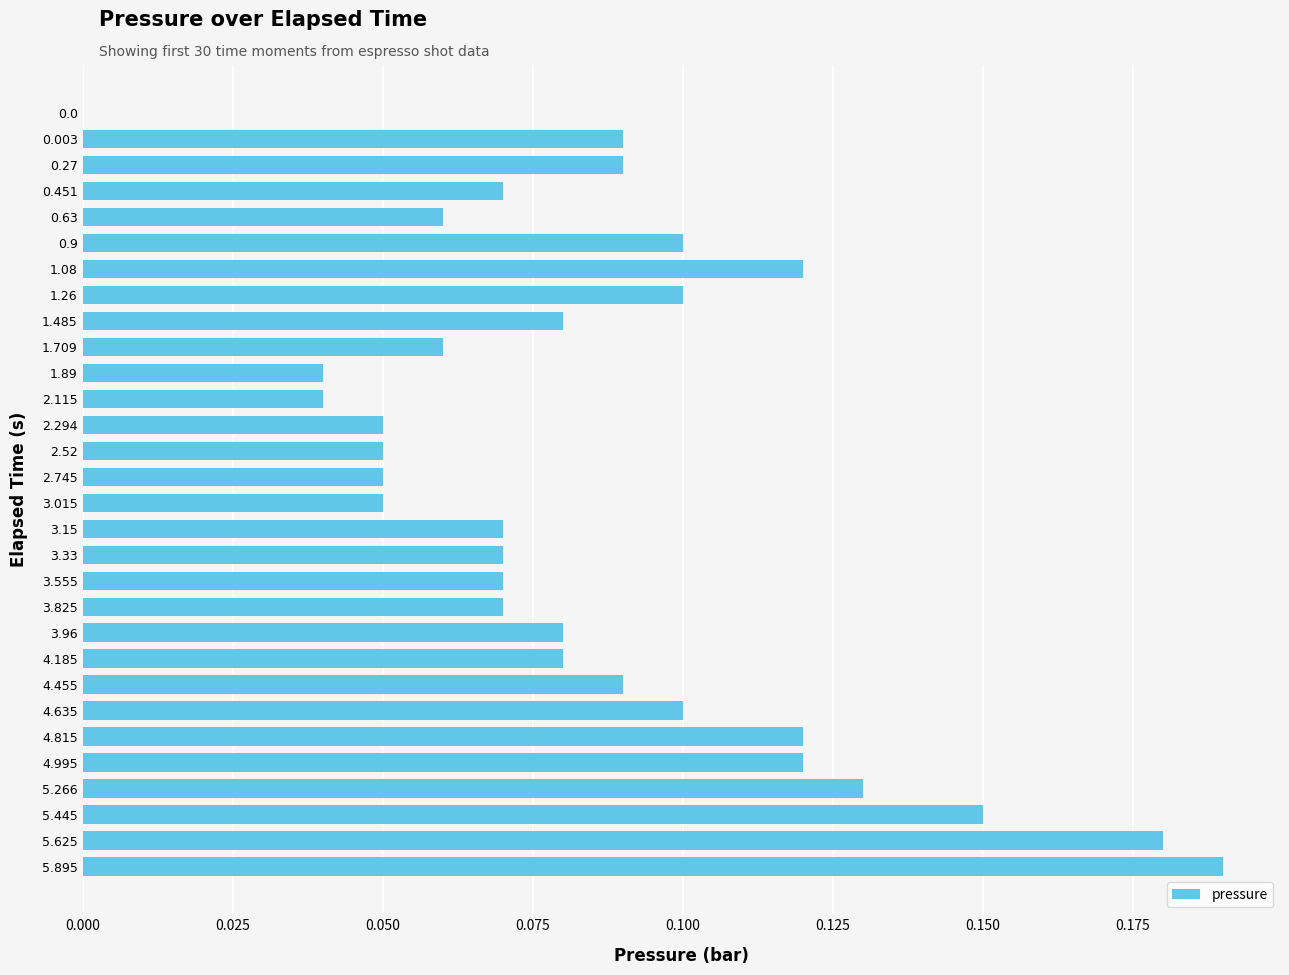

The chart shows a value of 0.1 at 2.52. True or false?

True